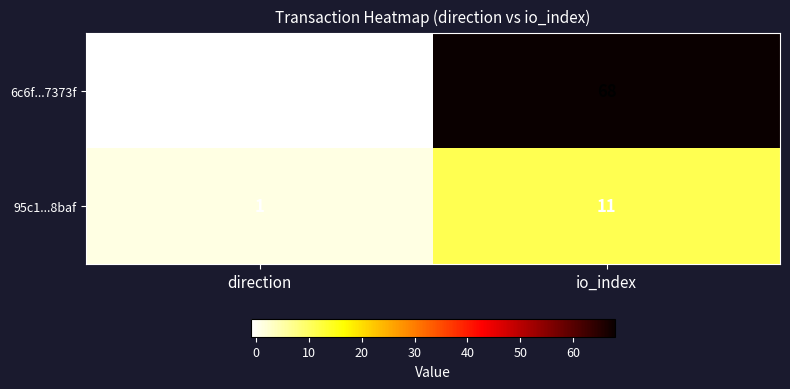

Reading left to right, list all the values displayed in this chart.

6c6f...7373f: direction=-1	io_index=68
95c1...8baf: direction=1	io_index=11